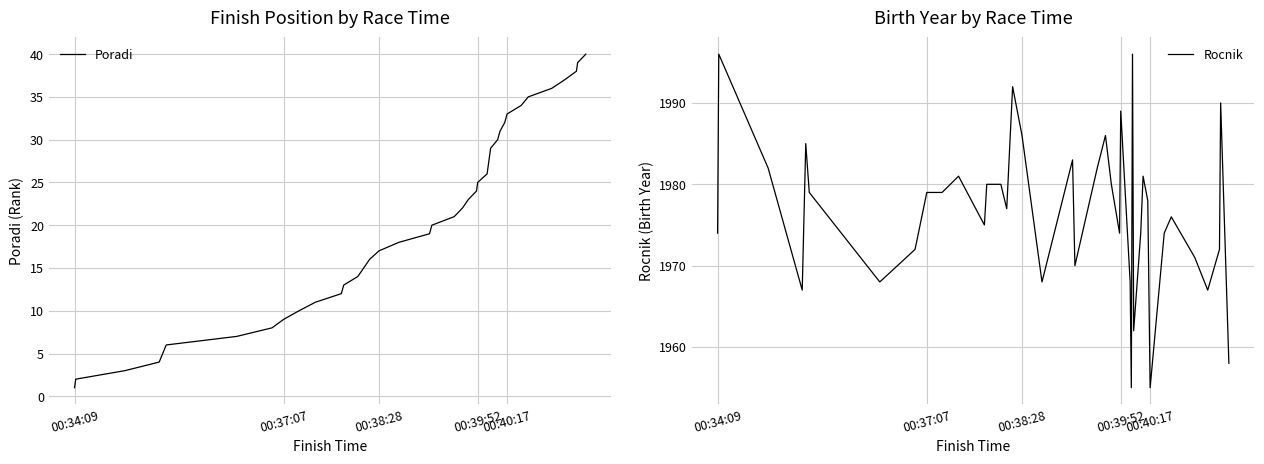

What is the minimum value for Rocnik?

1955